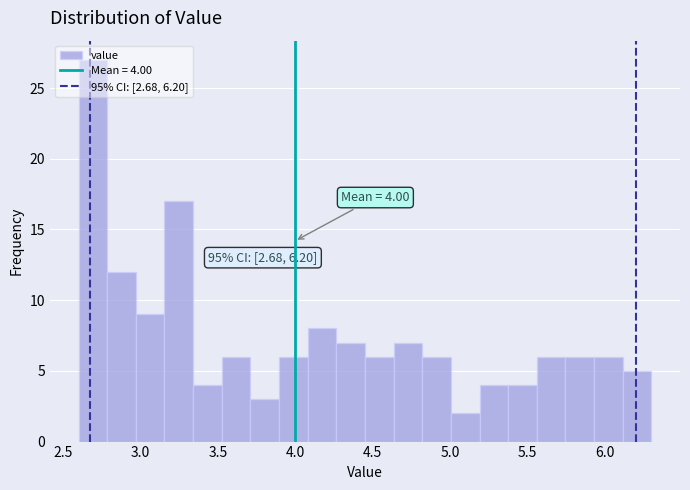

Around what value on the x-axis is the tallest bar? Give the approximate position of its centre, as read against the axis.

2.70